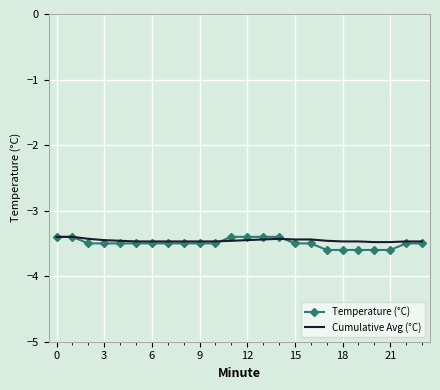

Count the number of categories in the chart.

24